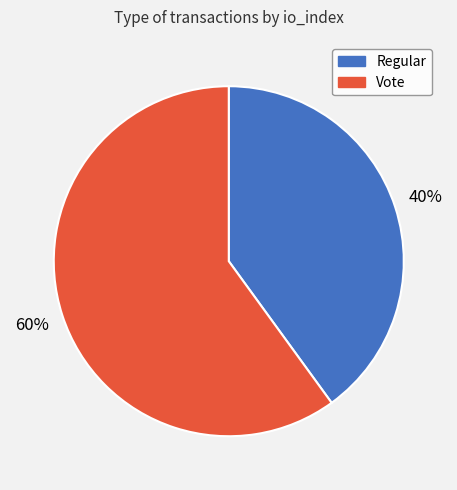

Is there any slice that represents more than half of the pie?

Yes